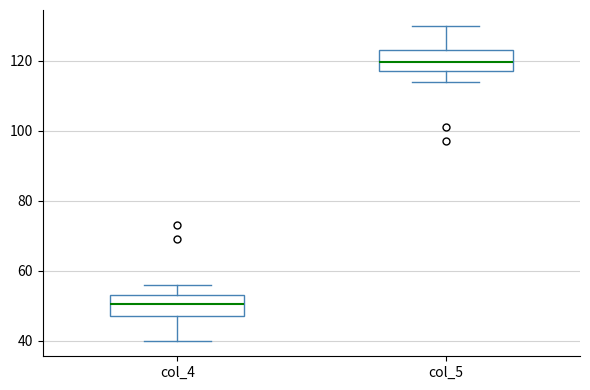

Reading left to right, transcribe this box plot: for each box, give where its median line is, the range the box spans, and where its two whiskers end, as read against the y-axis. The values are not printed on the chart, so give them approximately, as read against the axis.

col_4: median 50, box 48 to 54, whiskers 40 to 56
col_5: median 120, box 118 to 124, whiskers 114 to 130